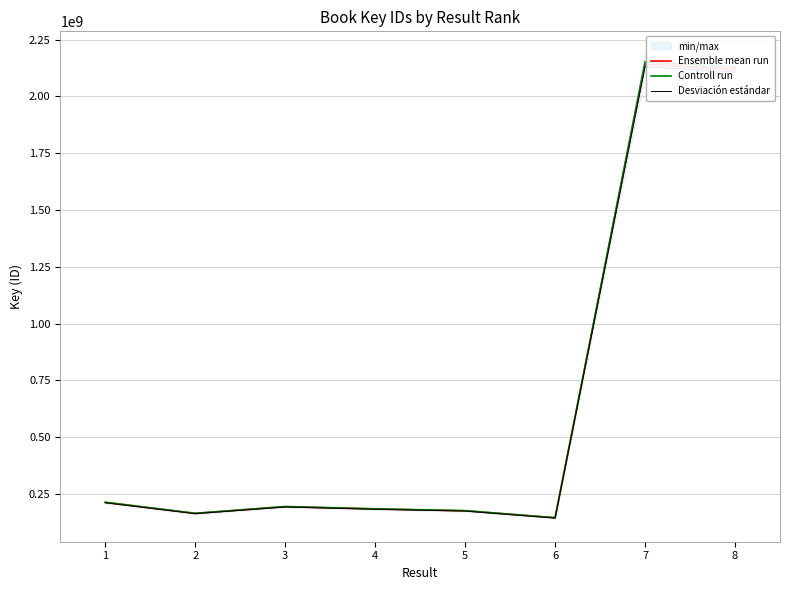

Does the chart have visible grid lines?

Yes